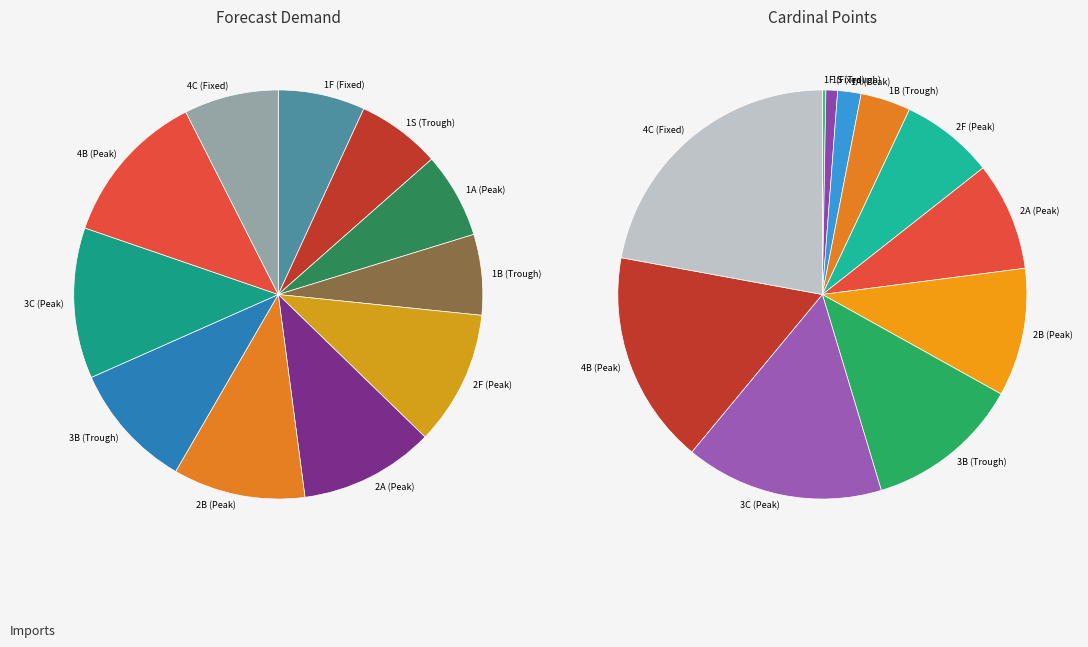

To the nearest percent, what percentage of the pie is 3B (Trough)?

12%